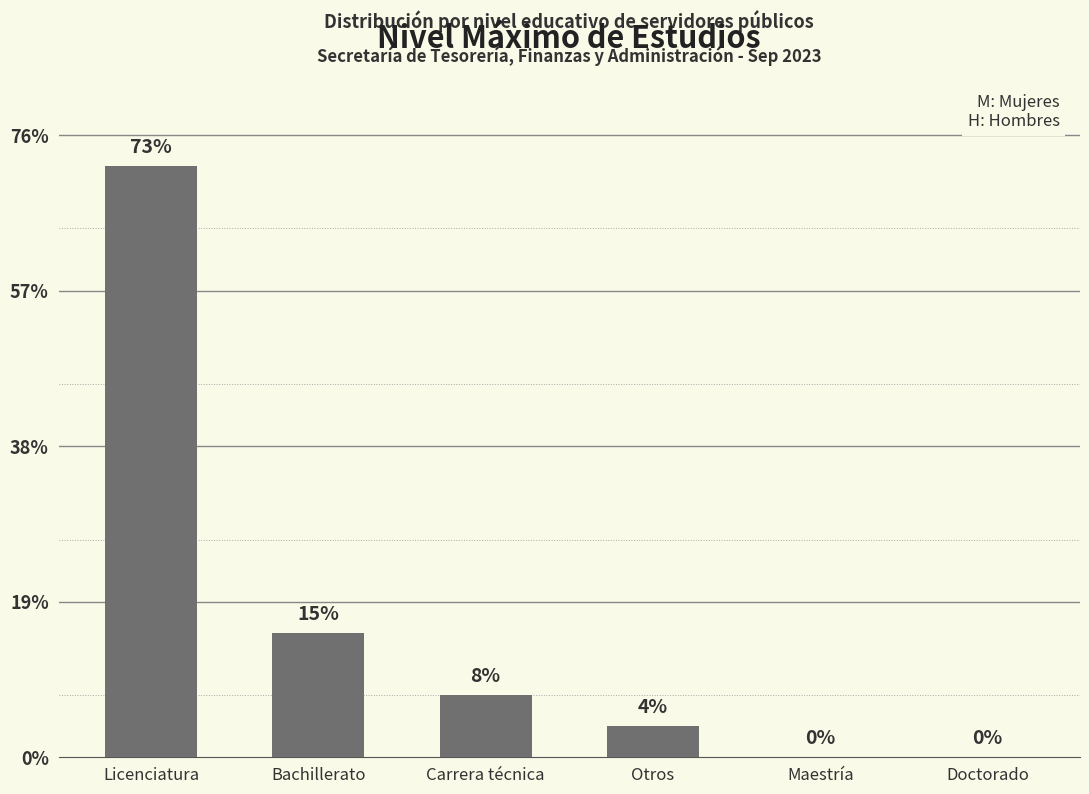

Rank the categories by value from highest to lowest.

Licenciatura, Bachillerato, Carrera técnica, Otros, Maestría, Doctorado